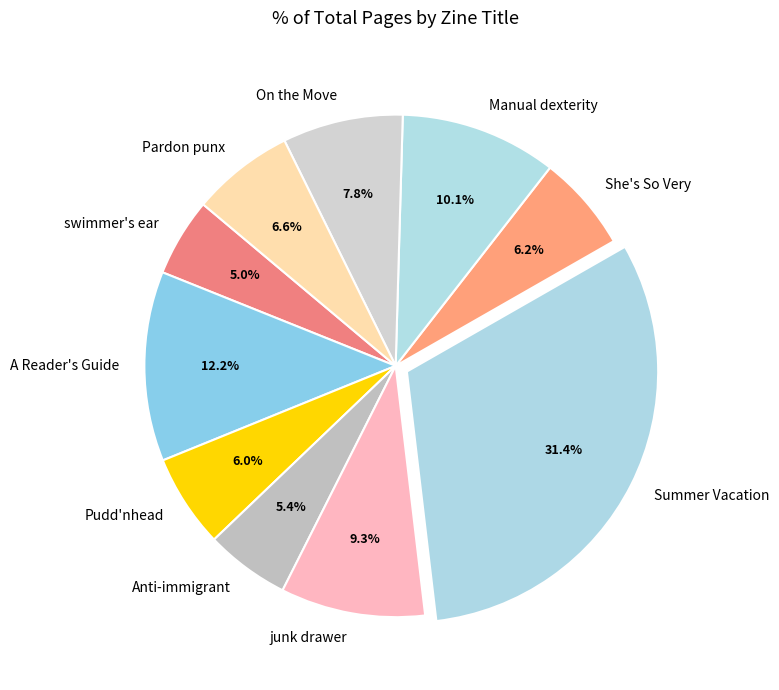

Is it true that On the Move is 1% of the pie?

False